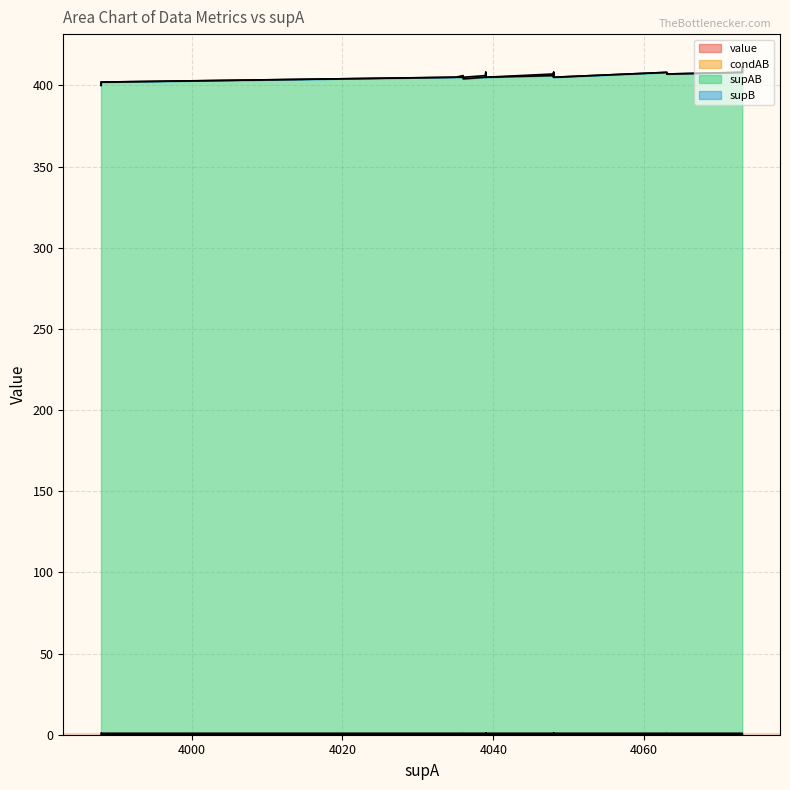

Is it true that condAB equals 0.2 at 13?

False